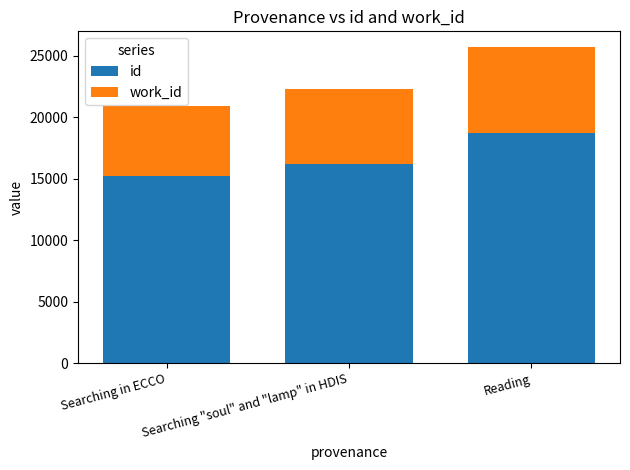

At which label does id reach its peak?

Reading